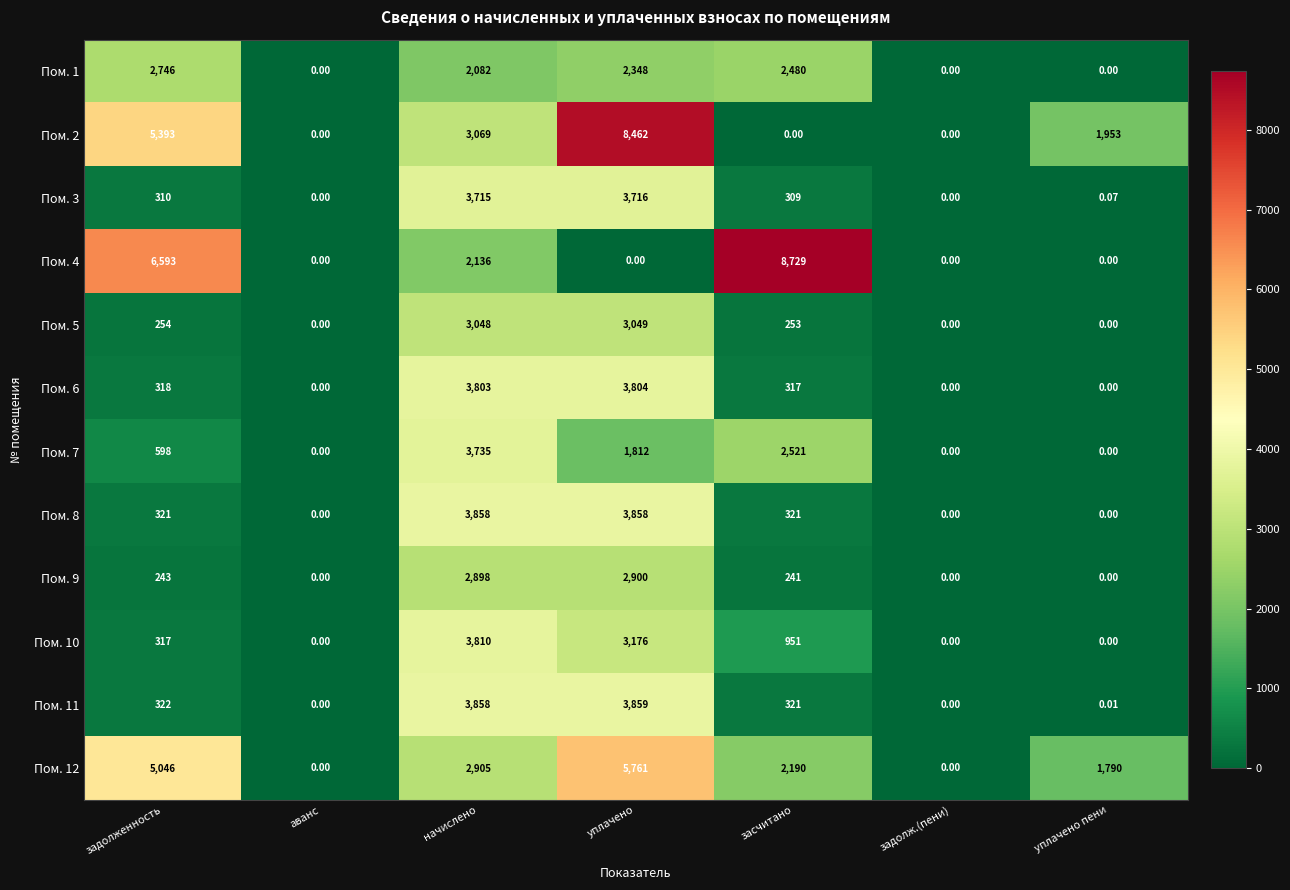

At which category is the sum across all series the highest?

уплачено